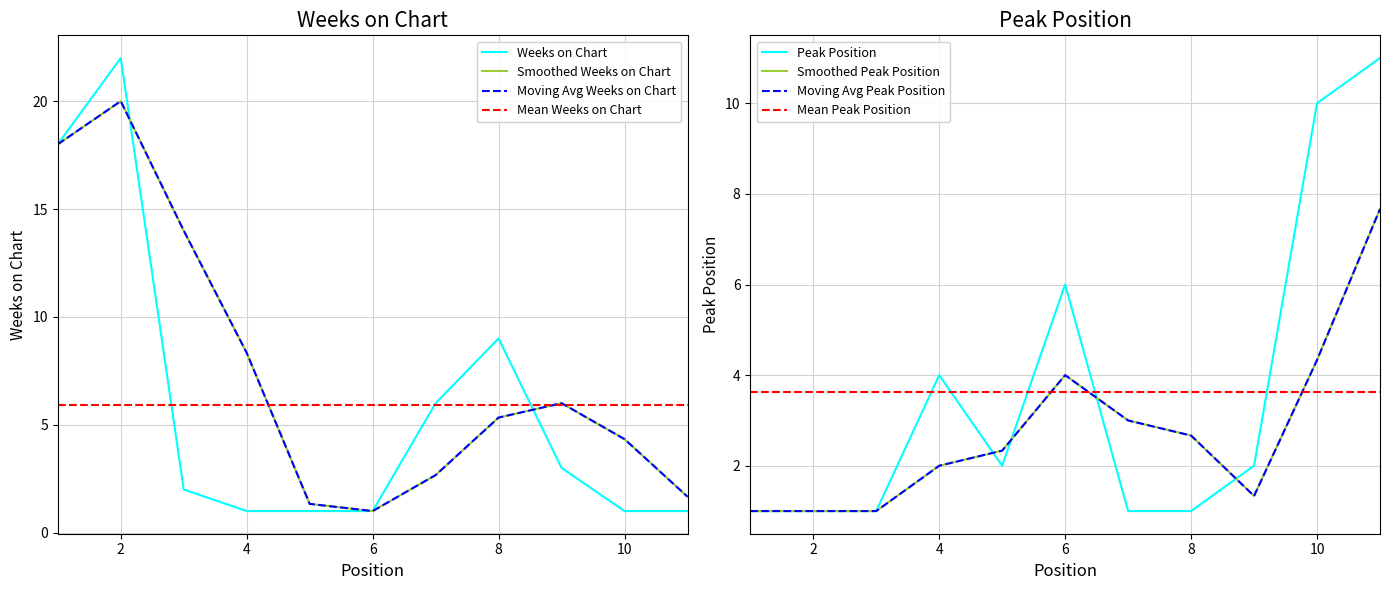

True or false: Weeks on Chart has a value of 22 at 2.

True